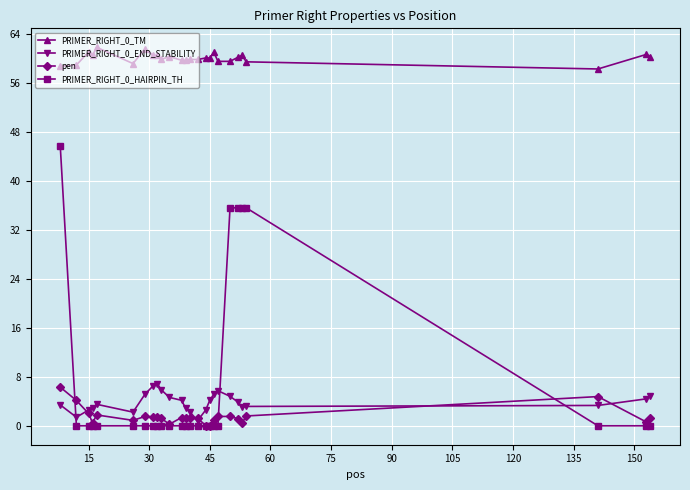

What is the value of the PRIMER_RIGHT_0_TM point at the 4th from the left?

60.5